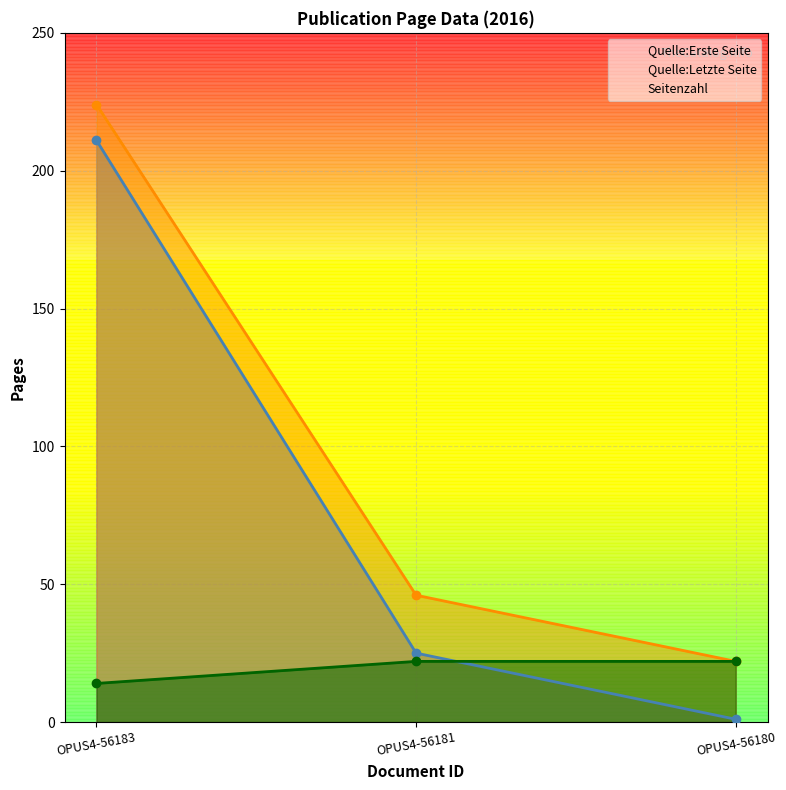

Which series has the largest total across all categories?

Quelle:Letzte Seite